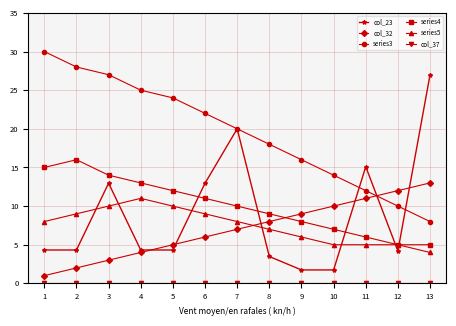

At which category is the sum across all series the highest?

3